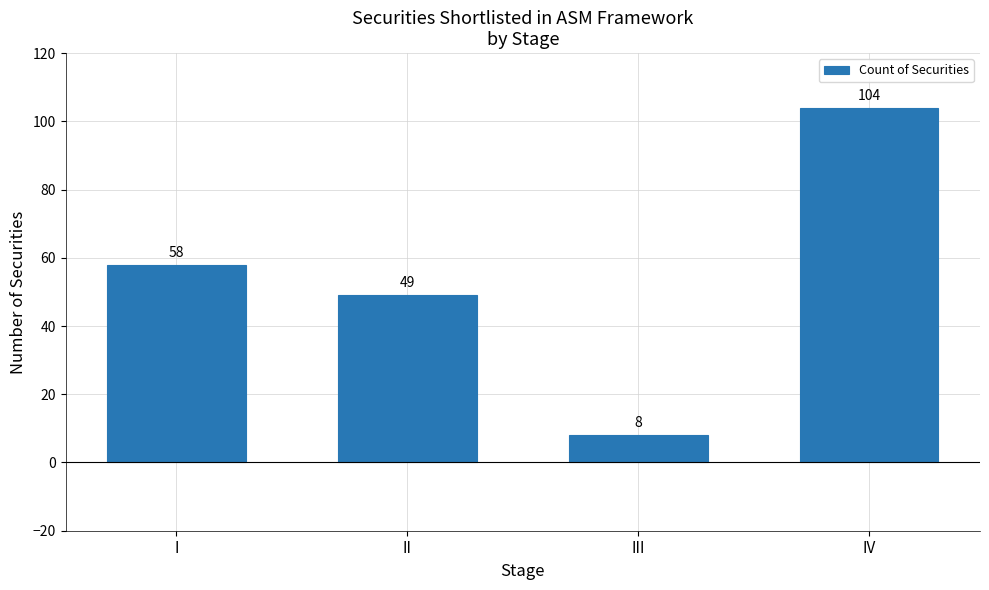

What is the difference between the values at II and I?

9